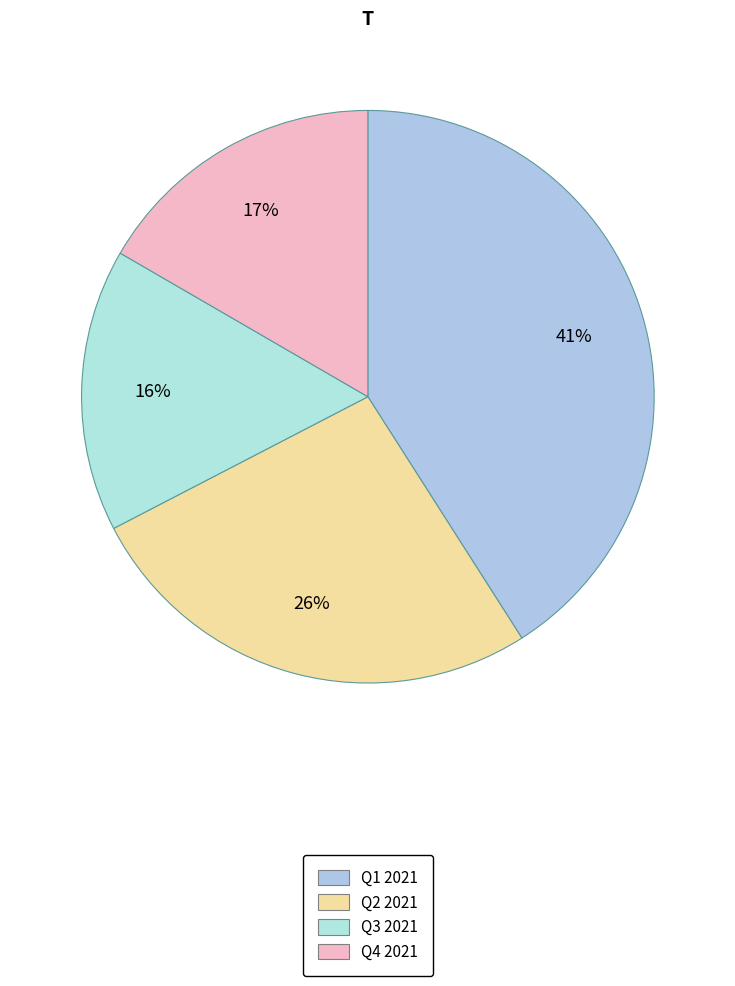

Is Q4 2021 the majority of the pie?

No